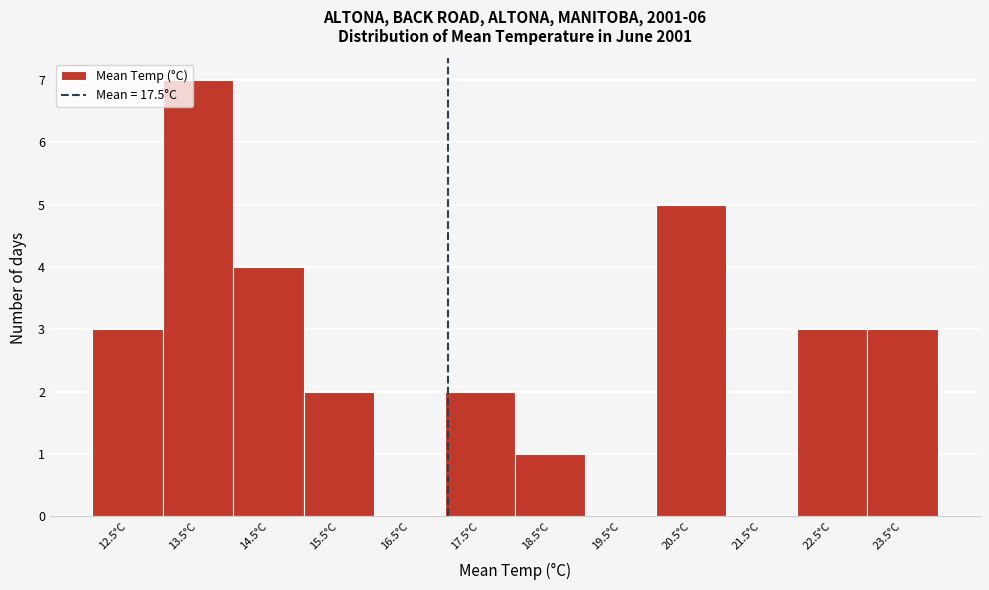

Reading left to right, list all the values displayed in this chart.

12.5°C=3	13.5°C=7	14.5°C=4	15.5°C=2	16.5°C=0	17.5°C=2	18.5°C=1	19.5°C=0	20.5°C=5	21.5°C=0	22.5°C=3	23.5°C=3